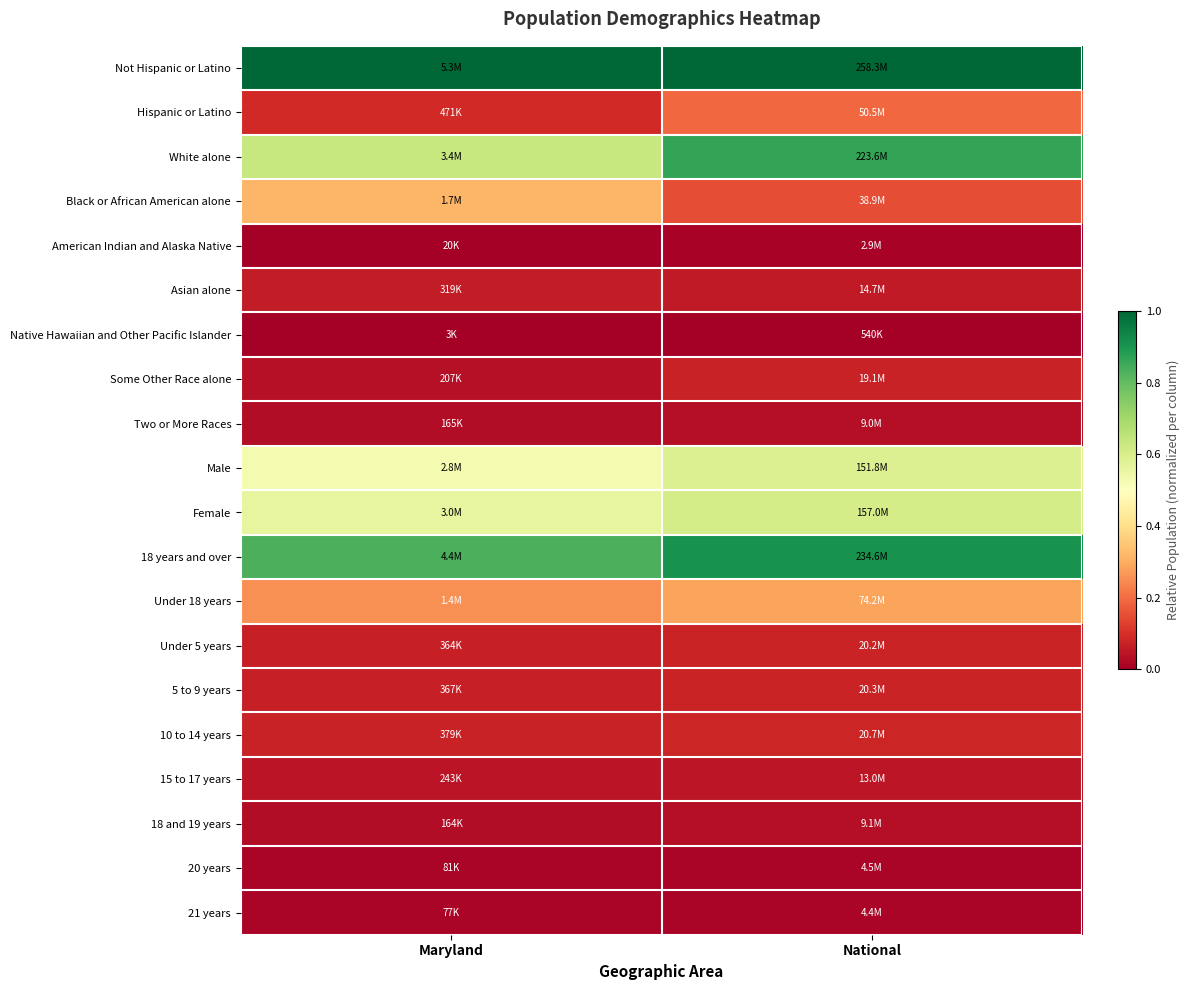

At which category does the chart reach its peak across all series?

Maryland